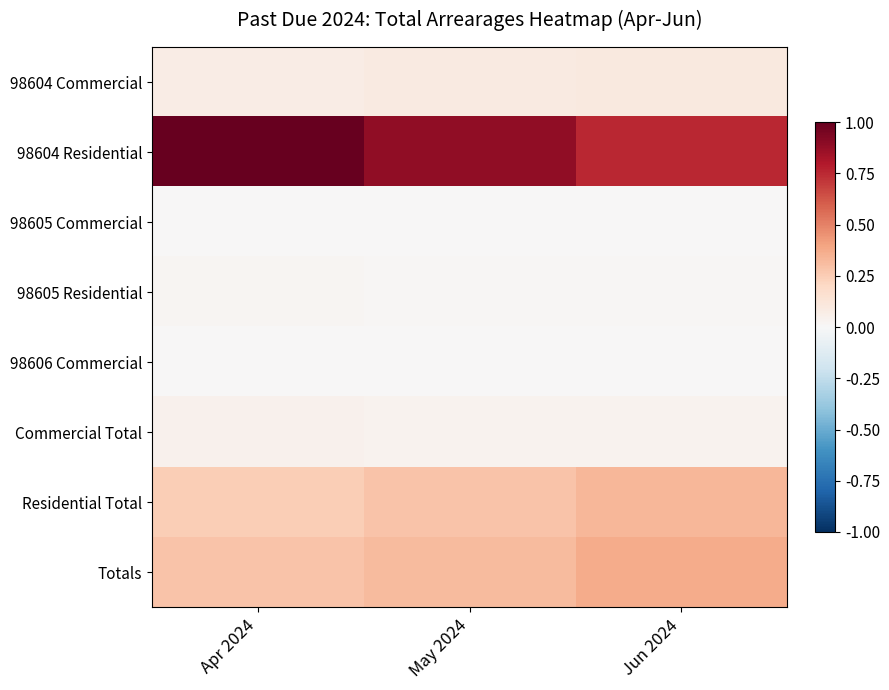

Which label corresponds to the largest value in the chart?

Apr 2024